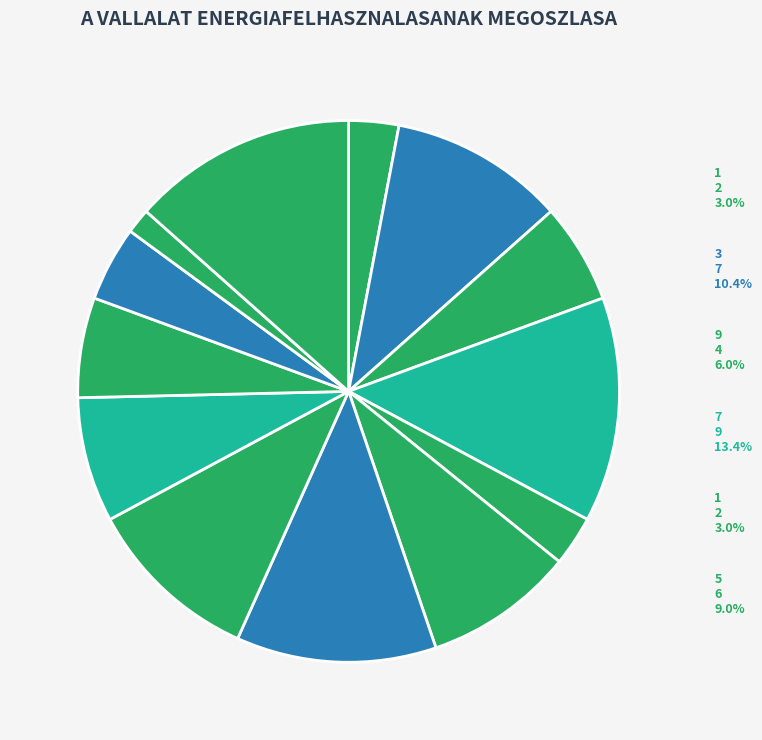

True or false: 3 accounts for 2% of the total.

False